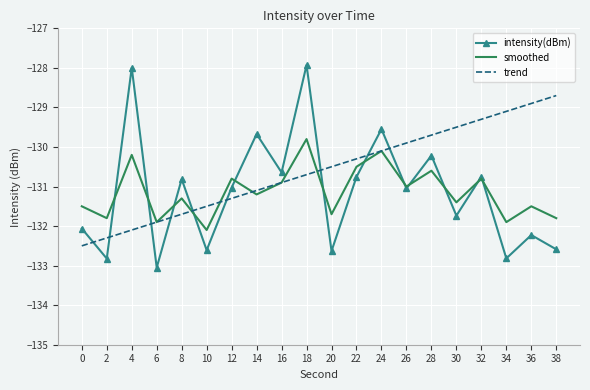

Which series ends up on top after the final intersection of trend and smoothed?

trend